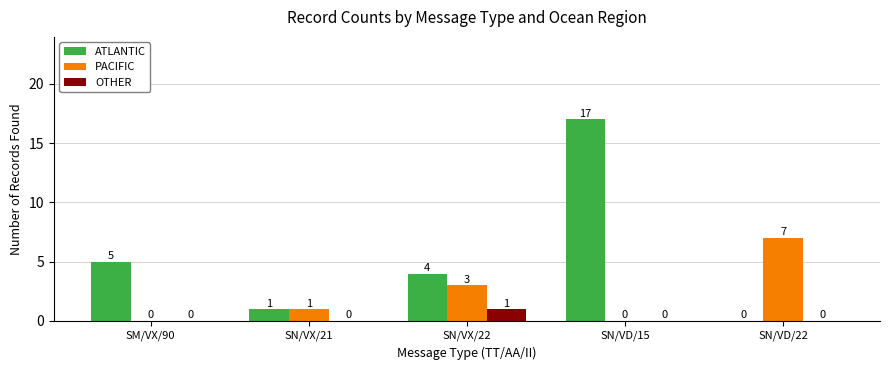

Count the number of data series in this chart.

3